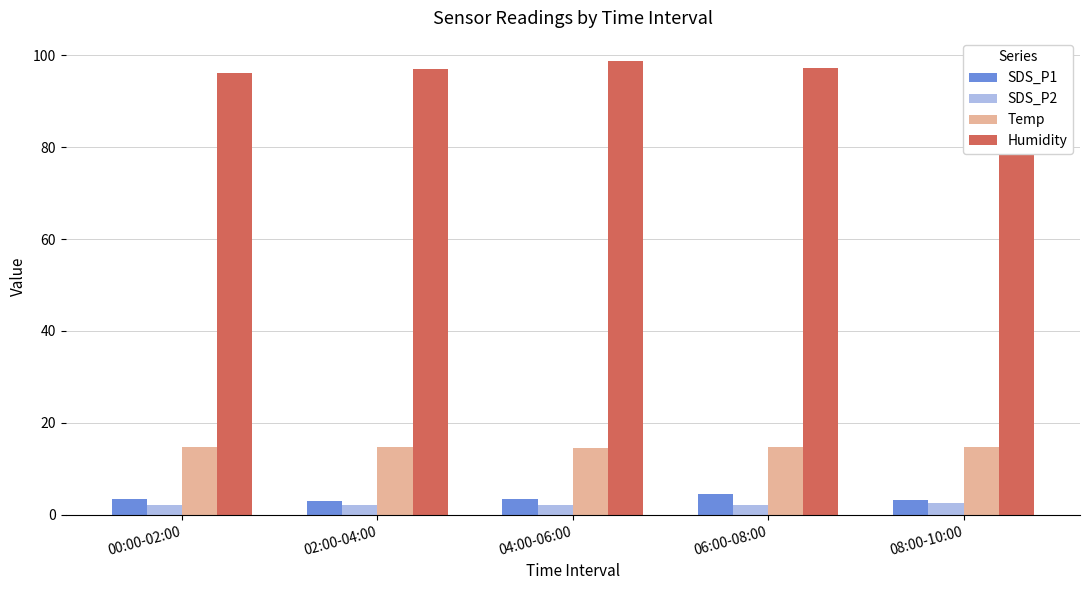

At how many categories does at least one series exceed 43?

5